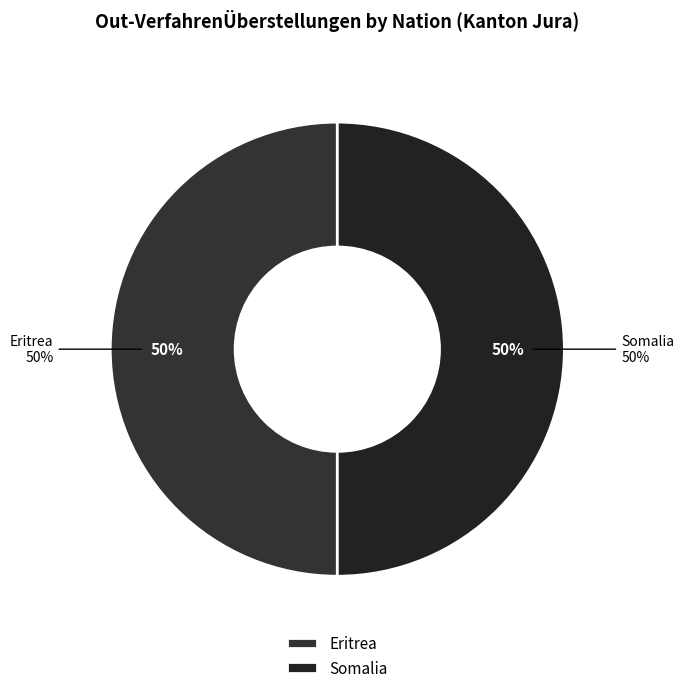

What is the total percentage of Eritrea and Gambia?

50.0%